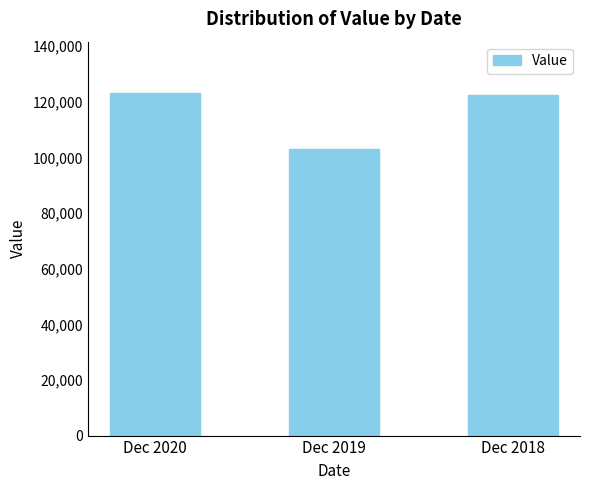

What is the average value?

116213.2